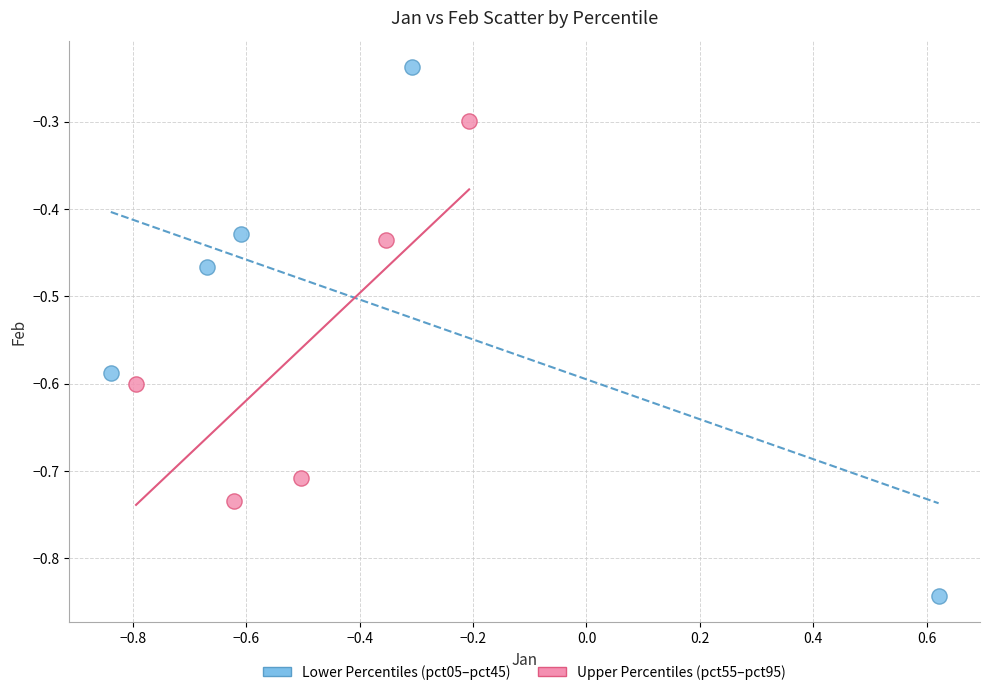

Which series has the largest Y range (max minus min)?

Lower Percentiles (pct05–pct45)